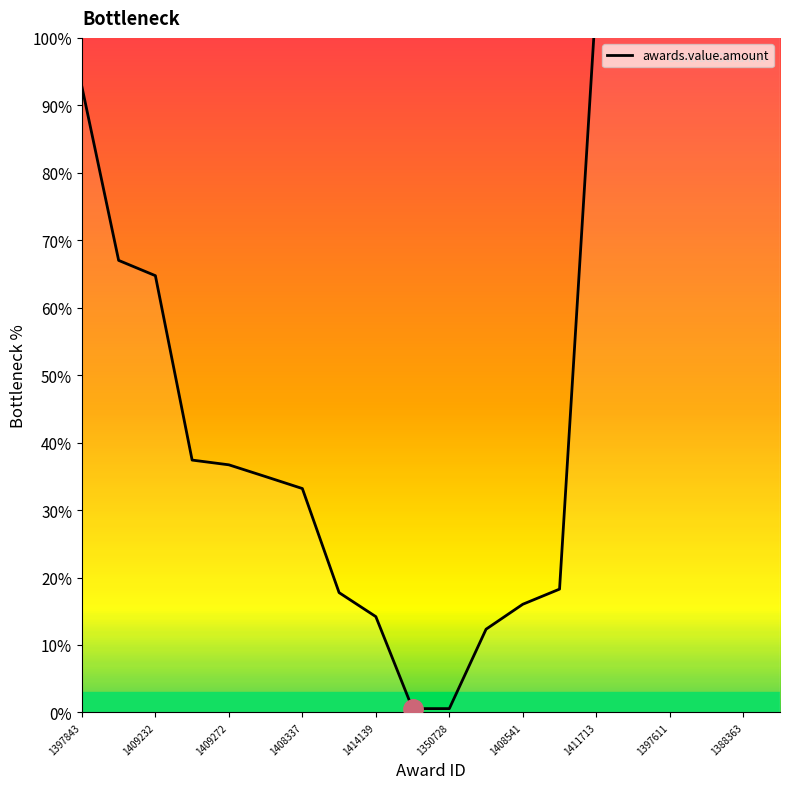

Count the number of data series in this chart.

1